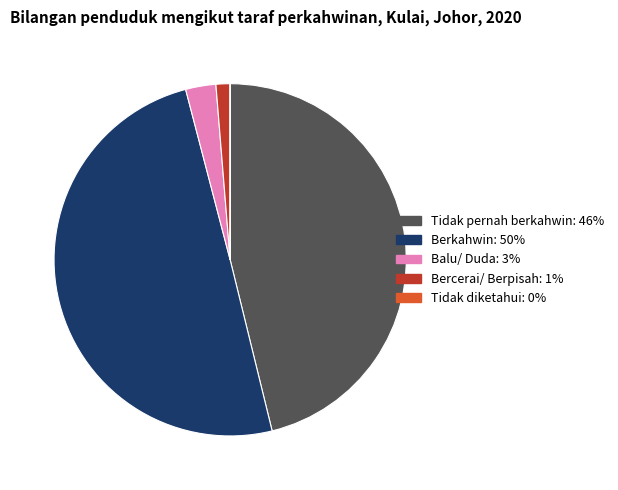

Is Bercerai/ Berpisah the majority of the pie?

No